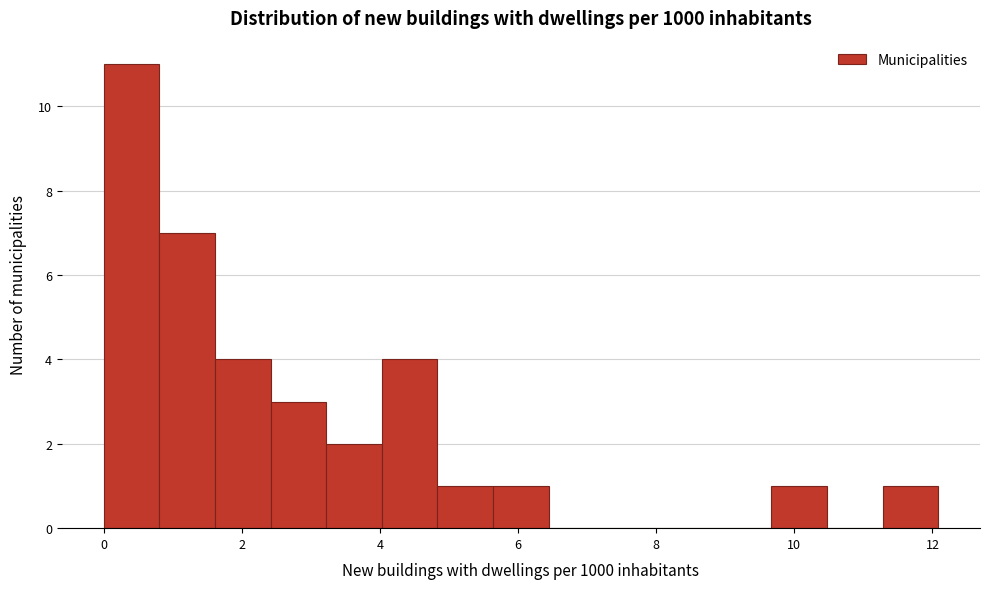

Over which range of the x-axis is the bar tallest?

0.0 to 0.8